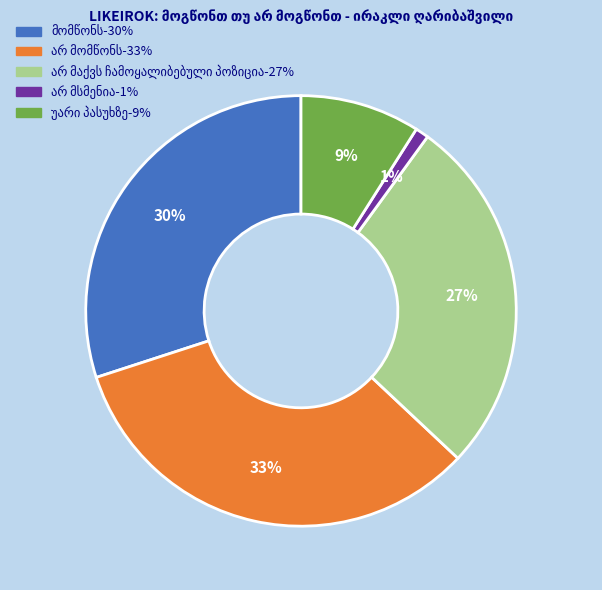

Does any single category account for the majority?

No